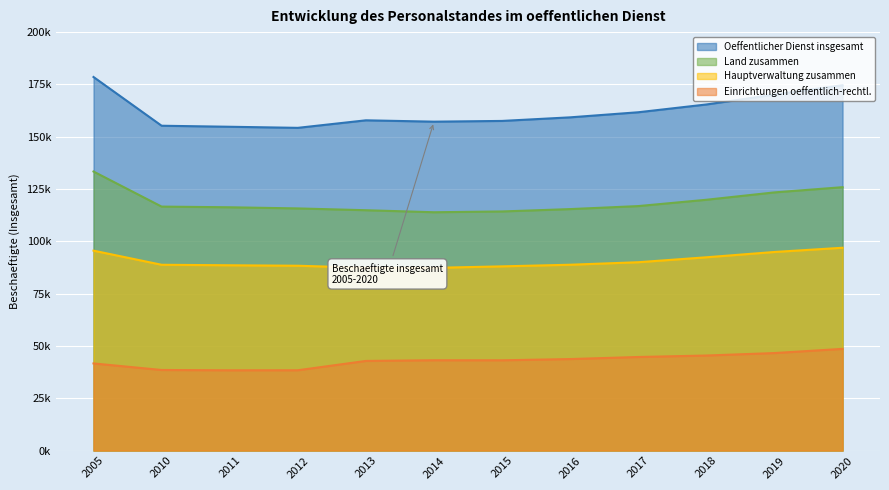

What is the spread (max minus min) of values at 2018?

119990